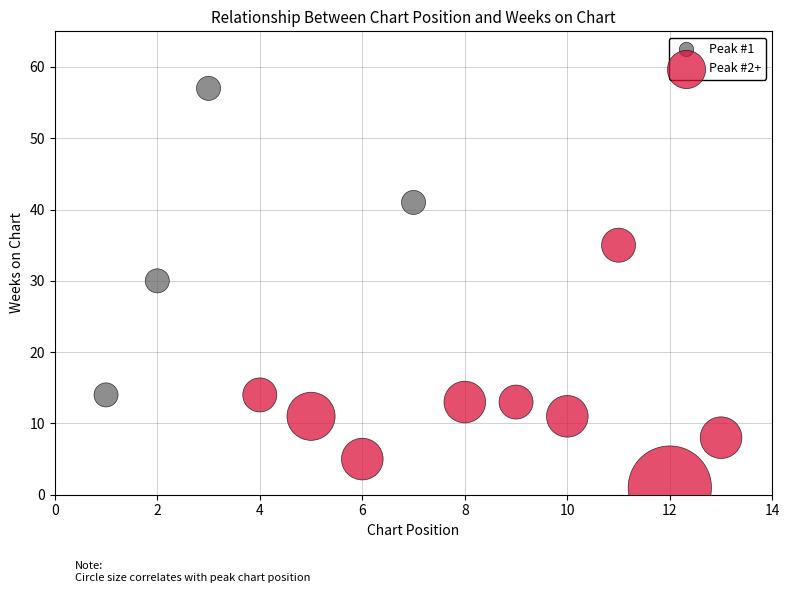

Which series has the widest spread of Y values?

Peak #1